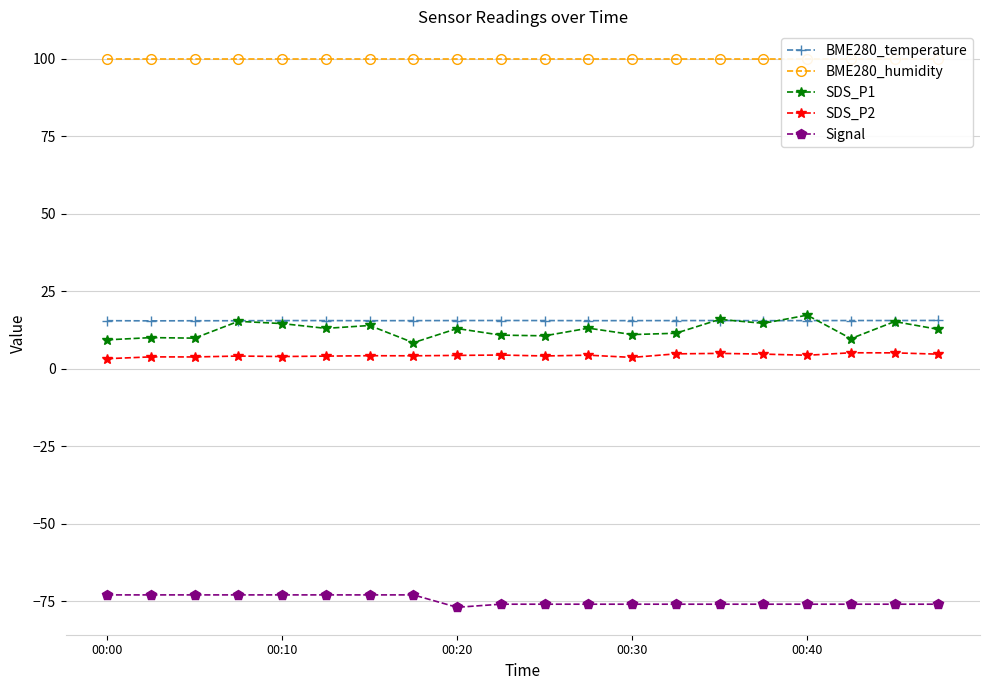

What is the total value across all series at 6?

60.6